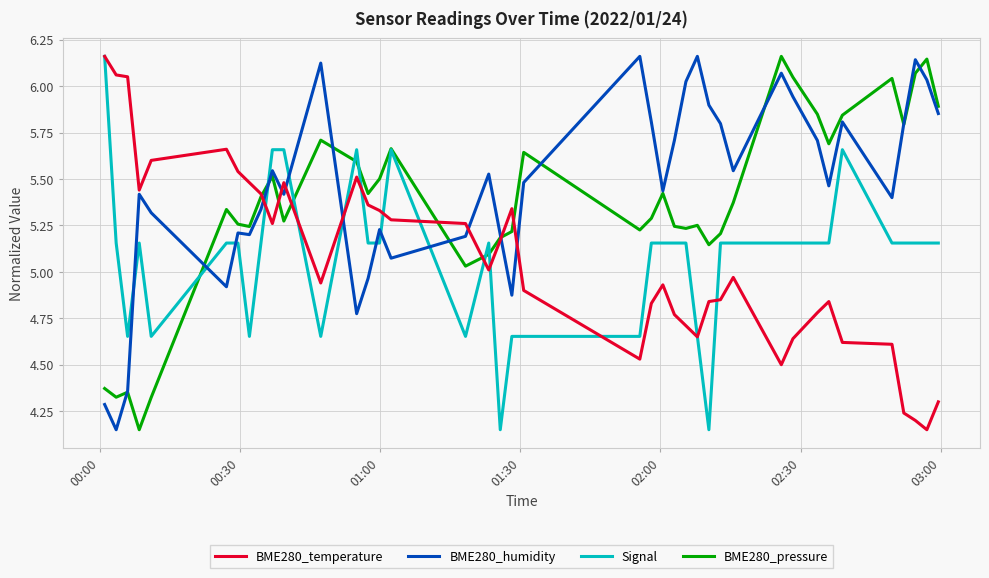

Which series has the largest total across all categories?

BME280_humidity